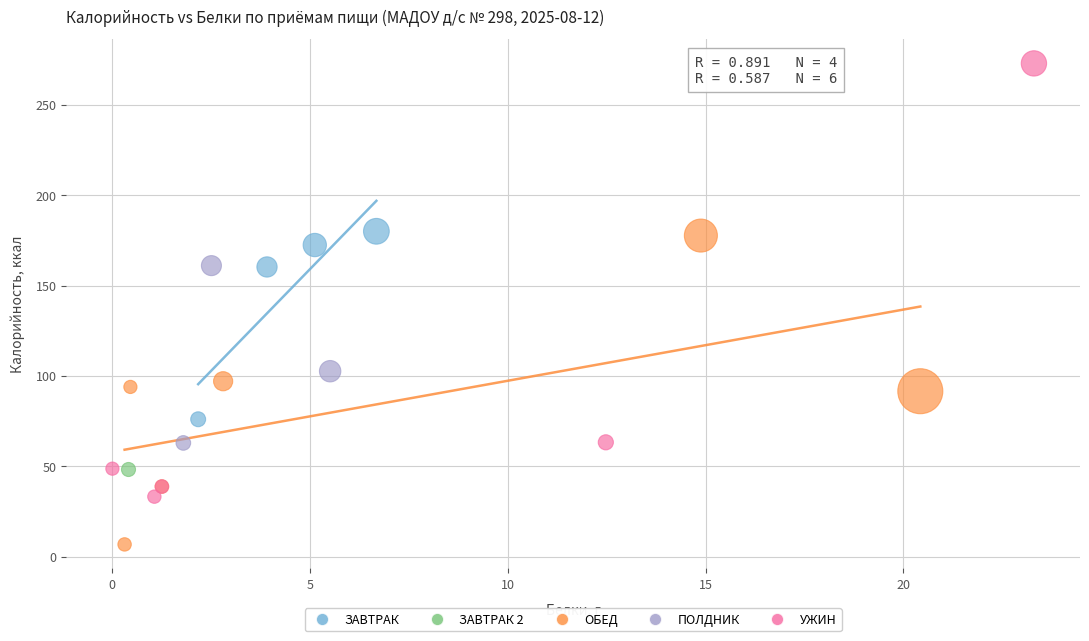

Which series contains the highest Y value?

УЖИН